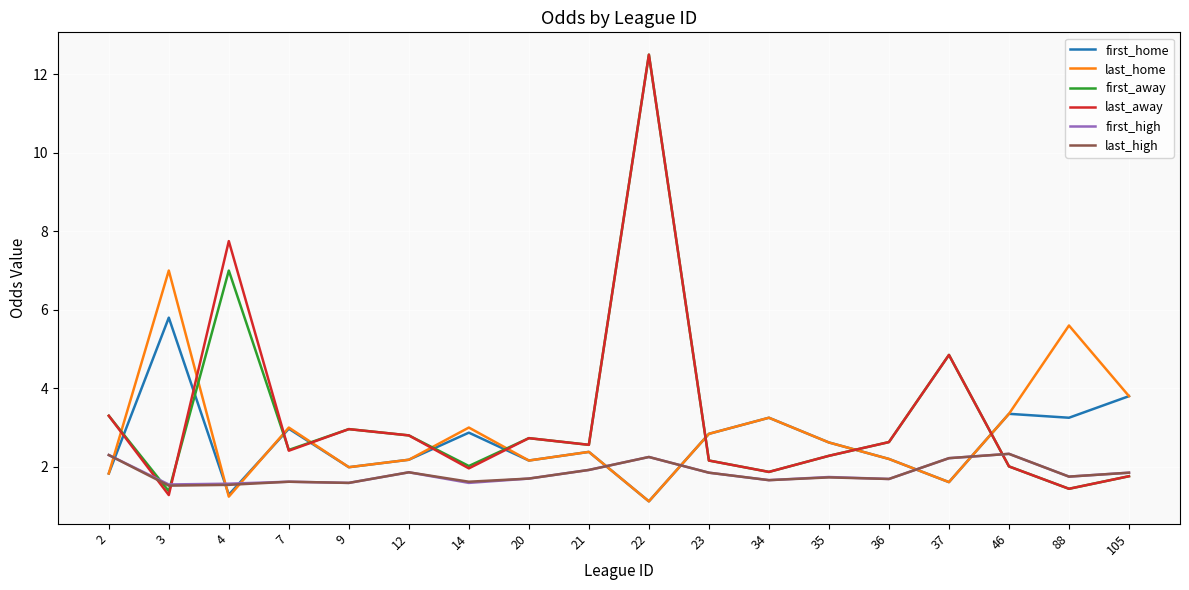

Is it true that last_high equals 1.0 at 21?

False